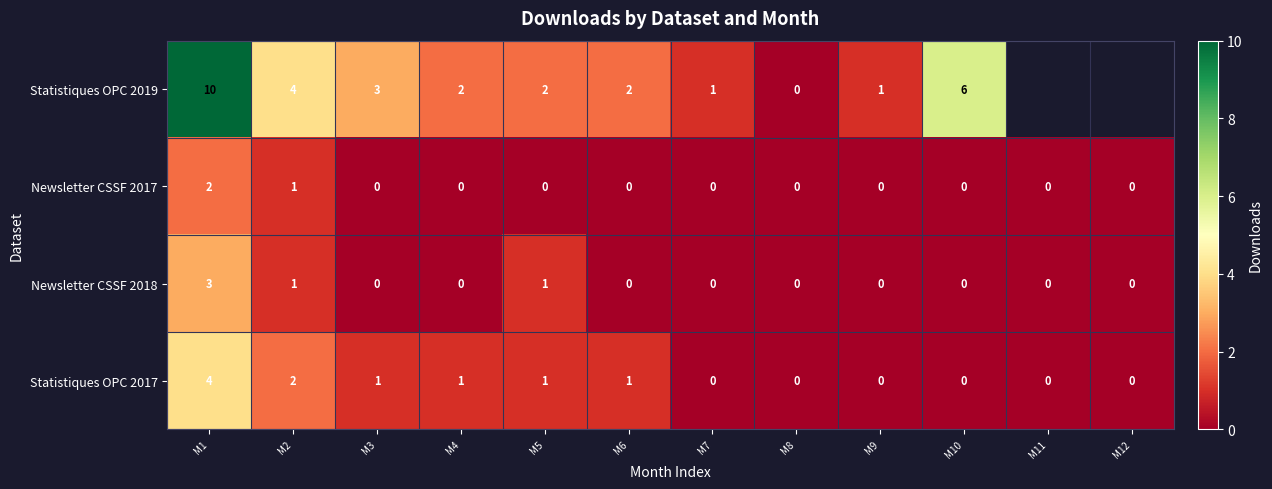

What is the spread (max minus min) of values at M10?

6